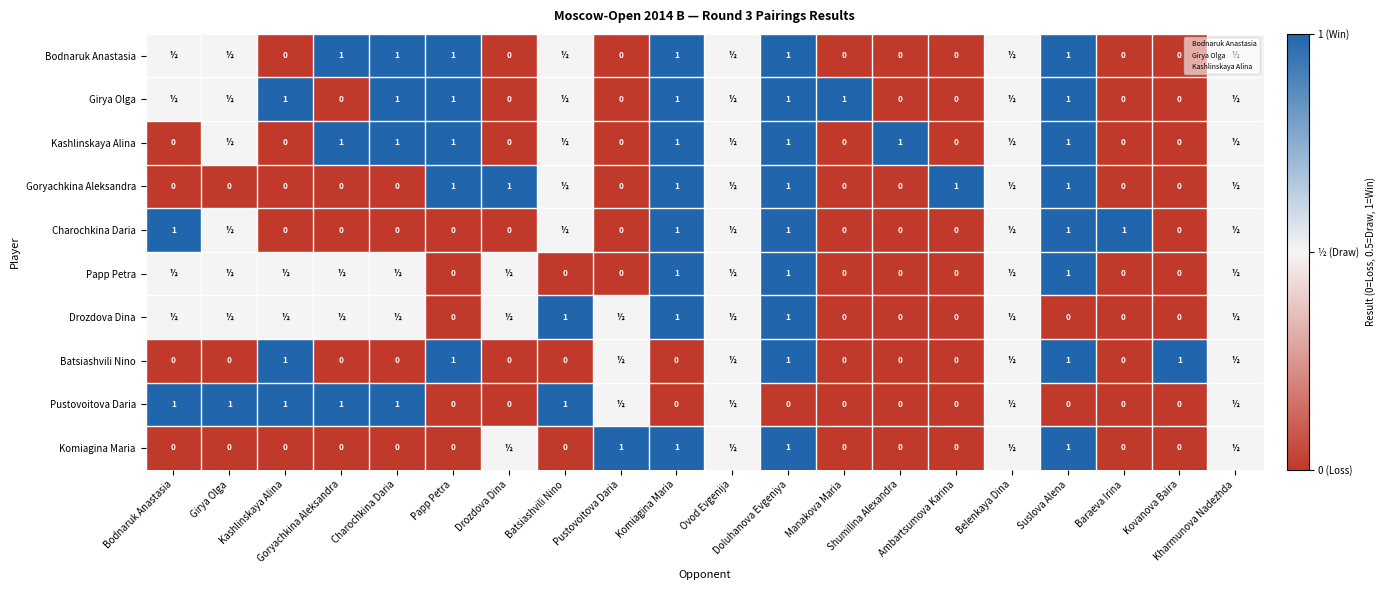

How many values in Goryachkina Aleksandra are above zero?

10